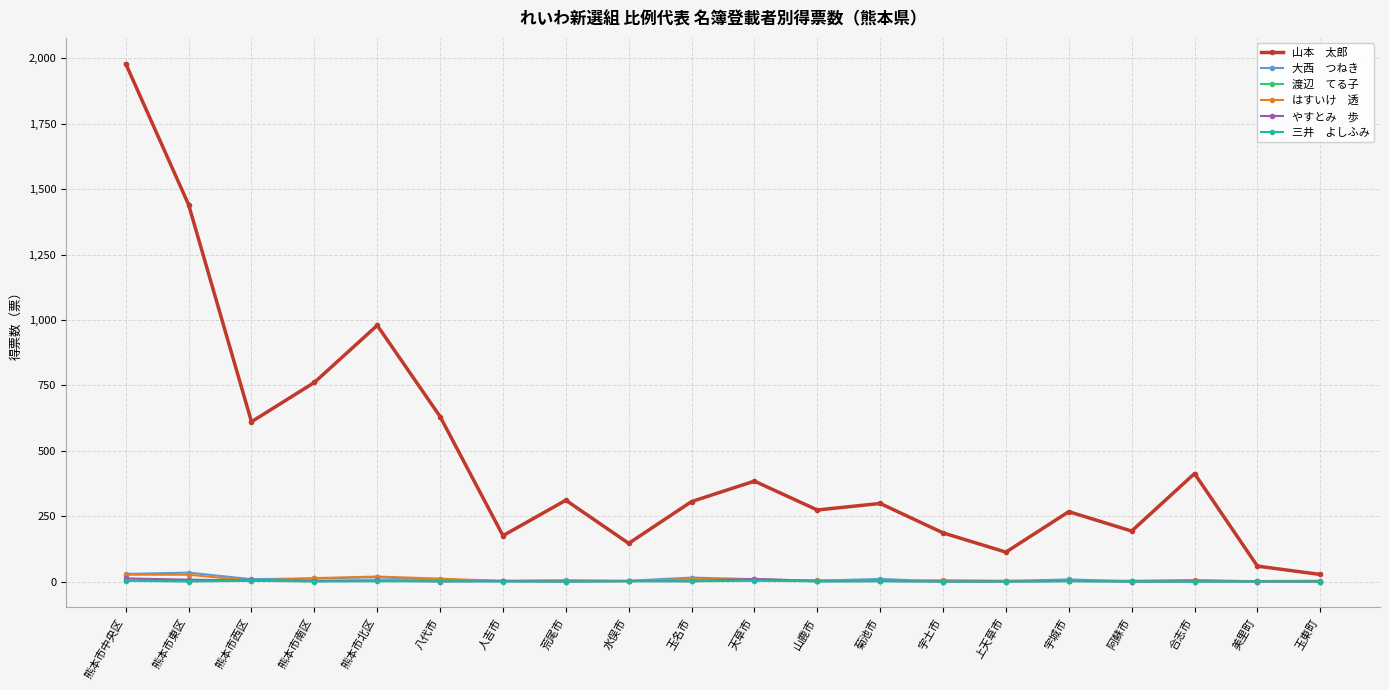

Count the number of categories in the chart.

20